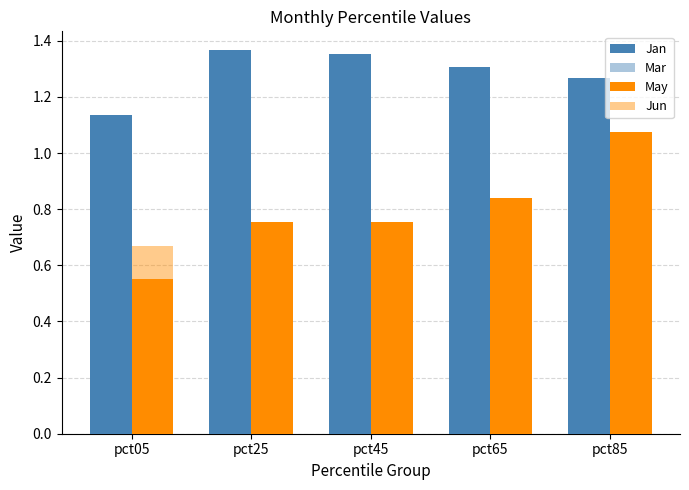

How many categories are shown in the chart?

5